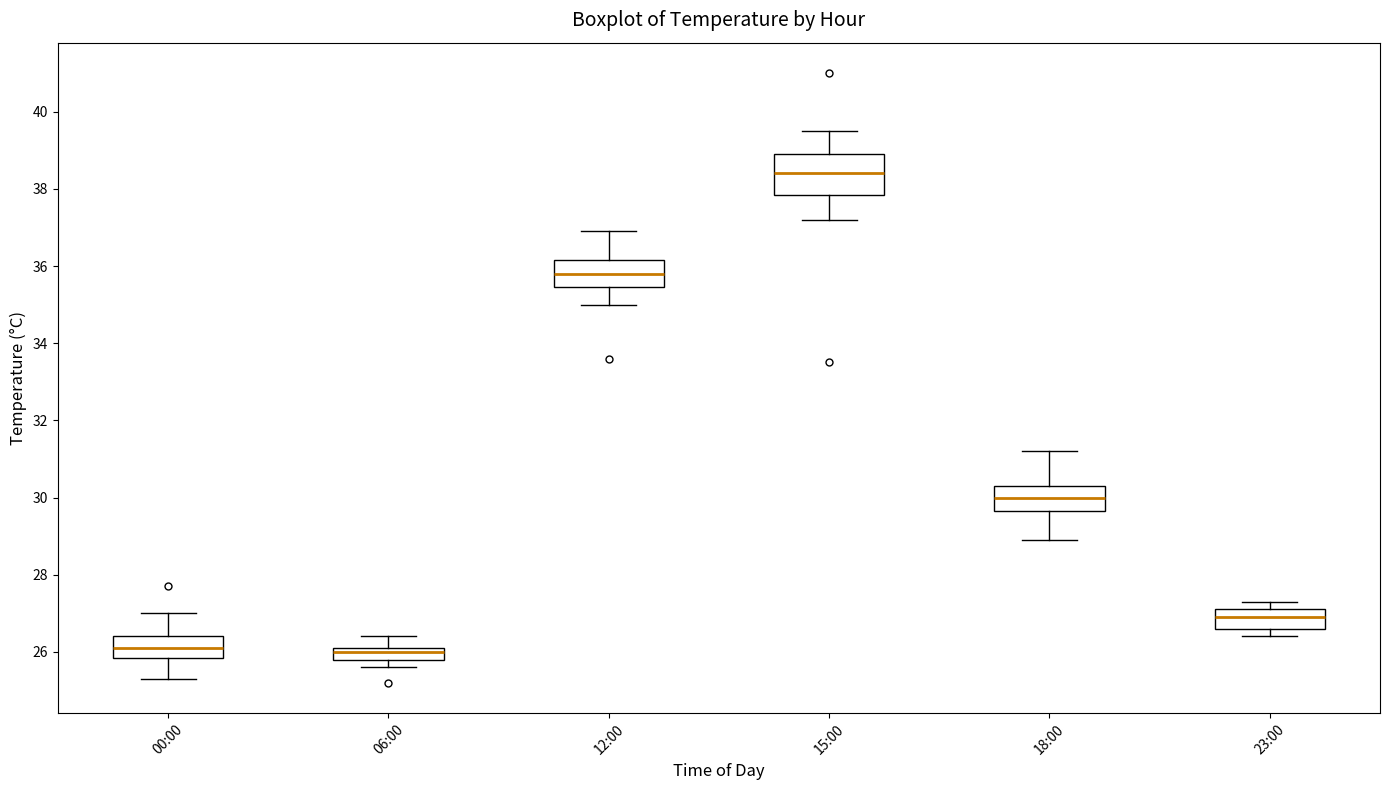

Where is the upper edge of the box for 15:00 on the y-axis? The values are not printed on the chart, so give them approximately, as read against the axis.

39.0